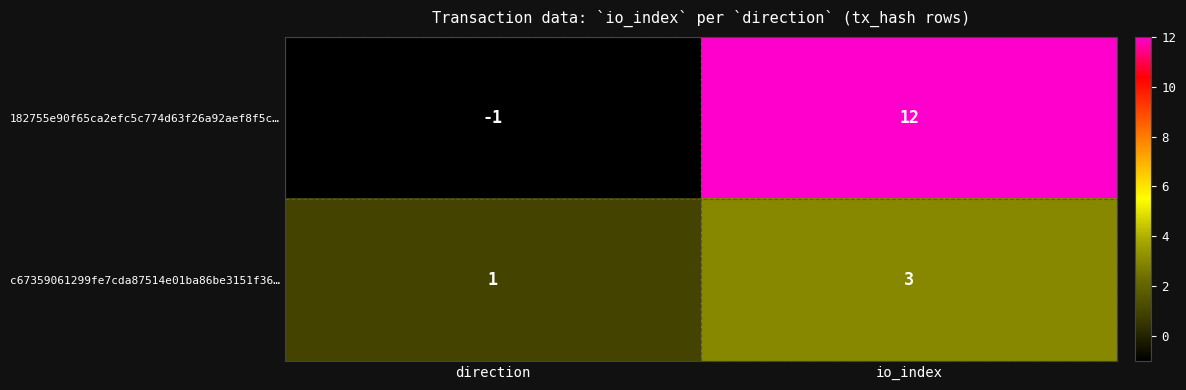

At which category is the sum across all series the highest?

io_index